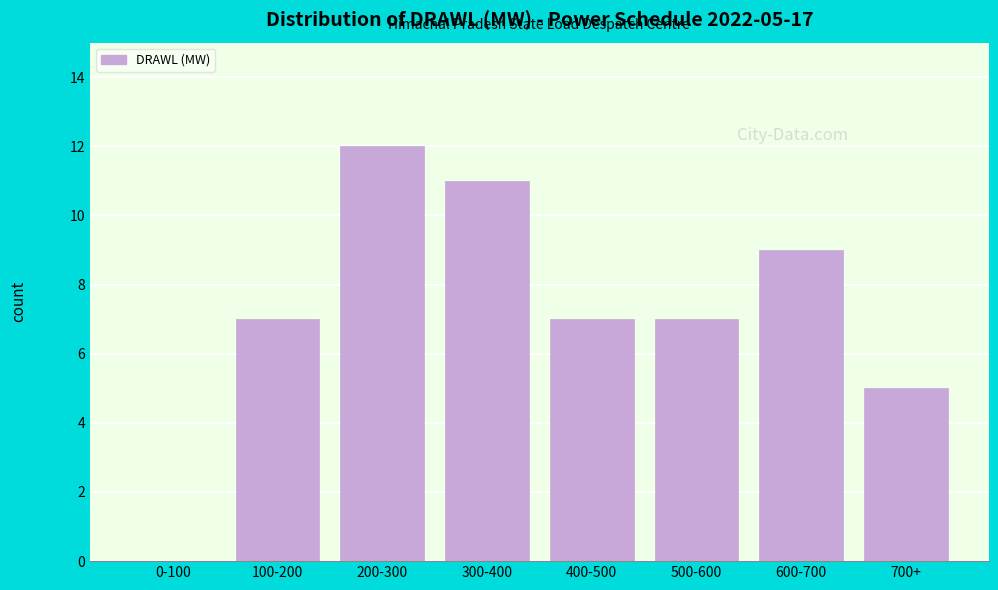

Reading right to left, list all the values displayed in this chart.

700+=5	600-700=9	500-600=7	400-500=7	300-400=11	200-300=12	100-200=7	0-100=0